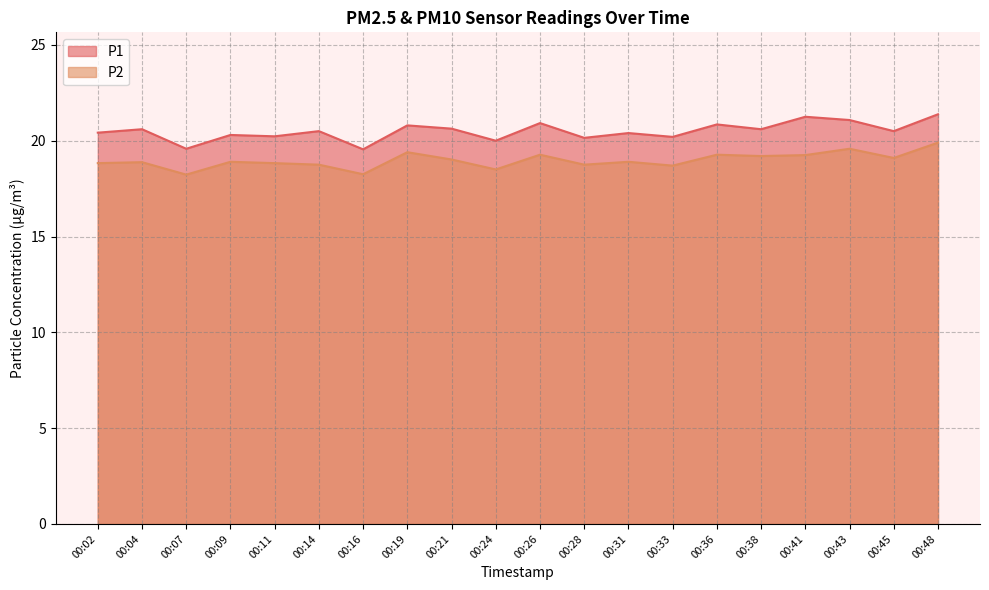

Which series changed the most between 00:21 and 00:28?

P1